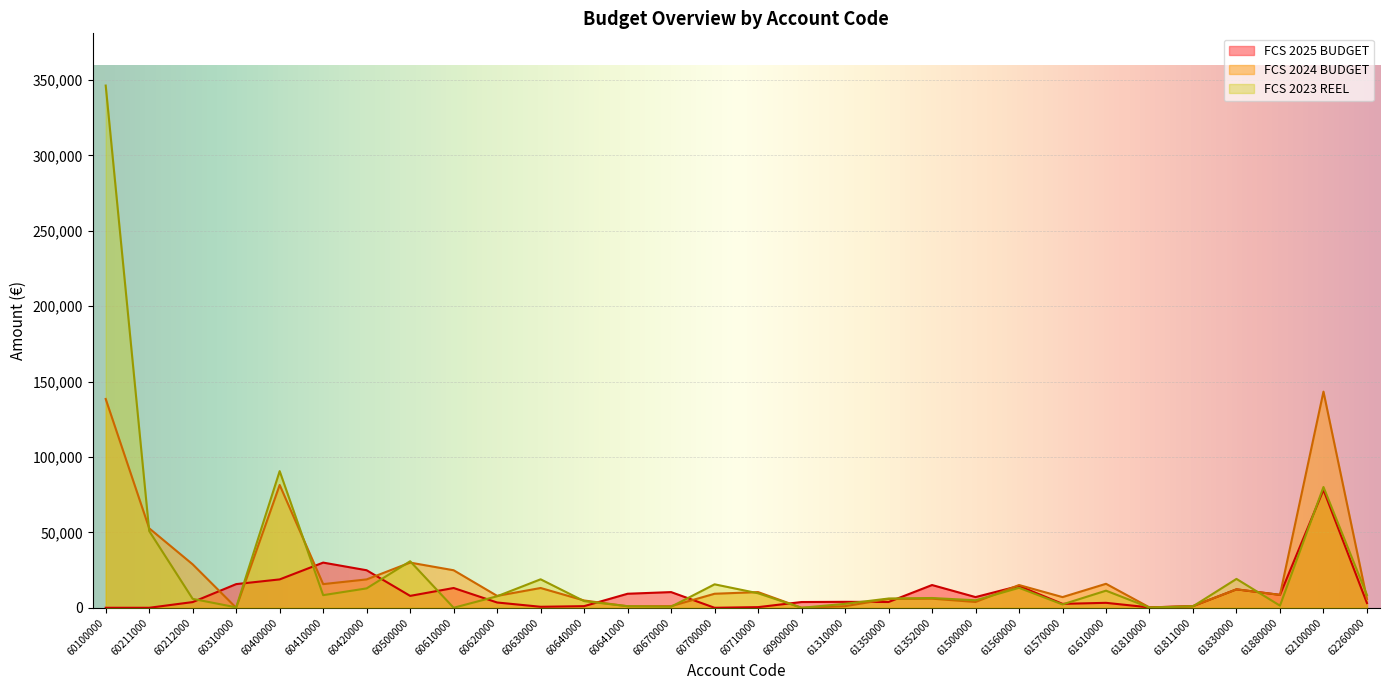

Is it true that FCS 2025 BUDGET equals 13112.0 at 60610000?

True